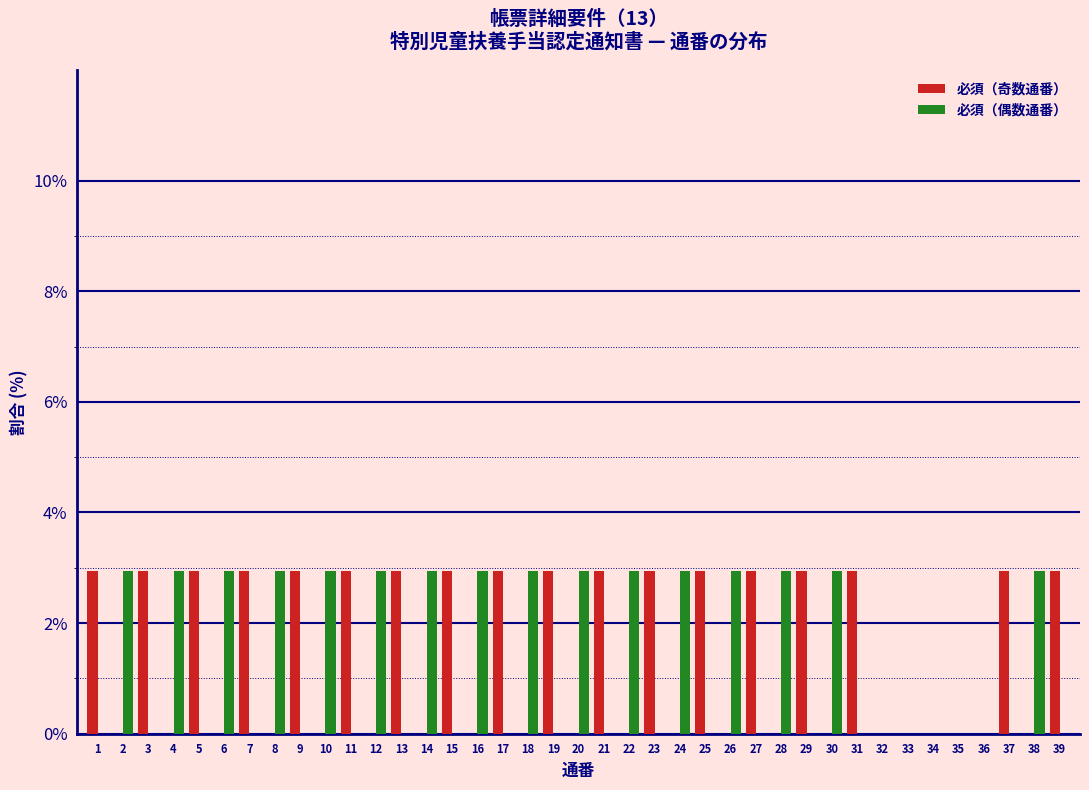

Is it true that 必須（偶数通番） equals 1.6 at 17?

False